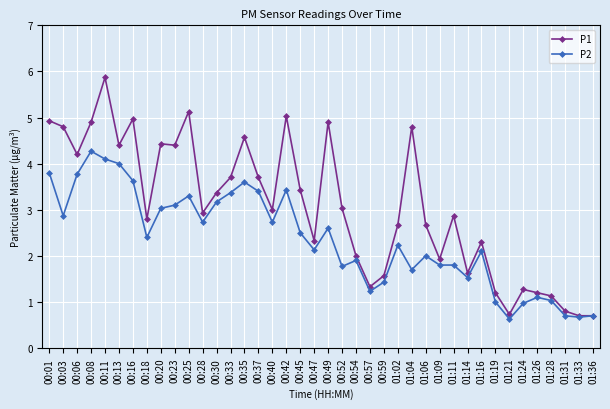

Which label corresponds to the largest value in the chart?

00:11